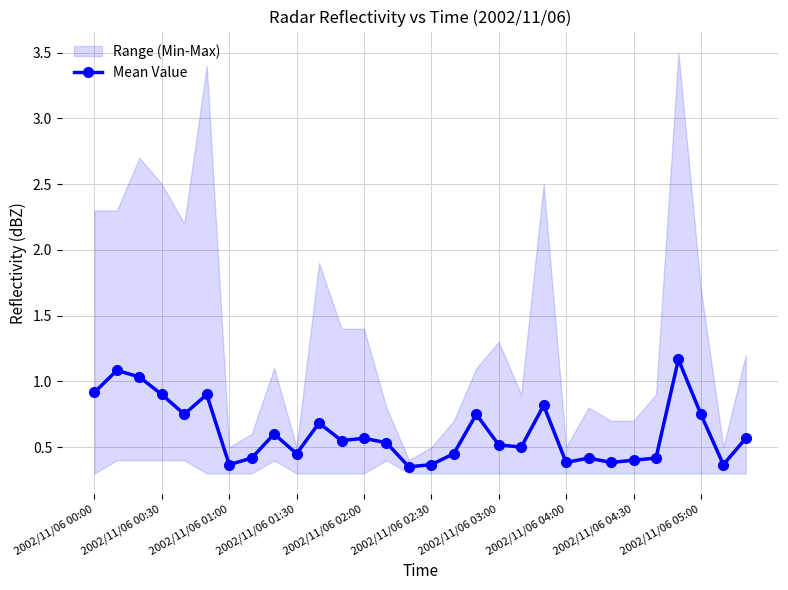

Is it true that Mean Value equals 1.2 at 2002/11/06 00:30?

False